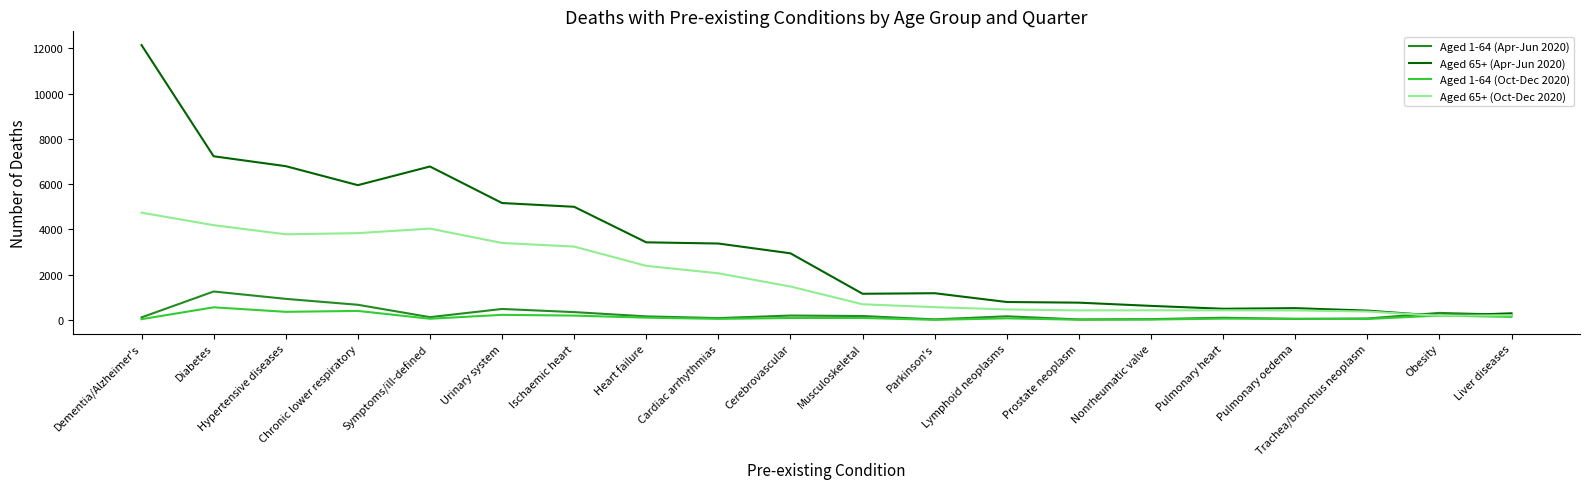

Does the chart display data point markers on the line(s)?

No